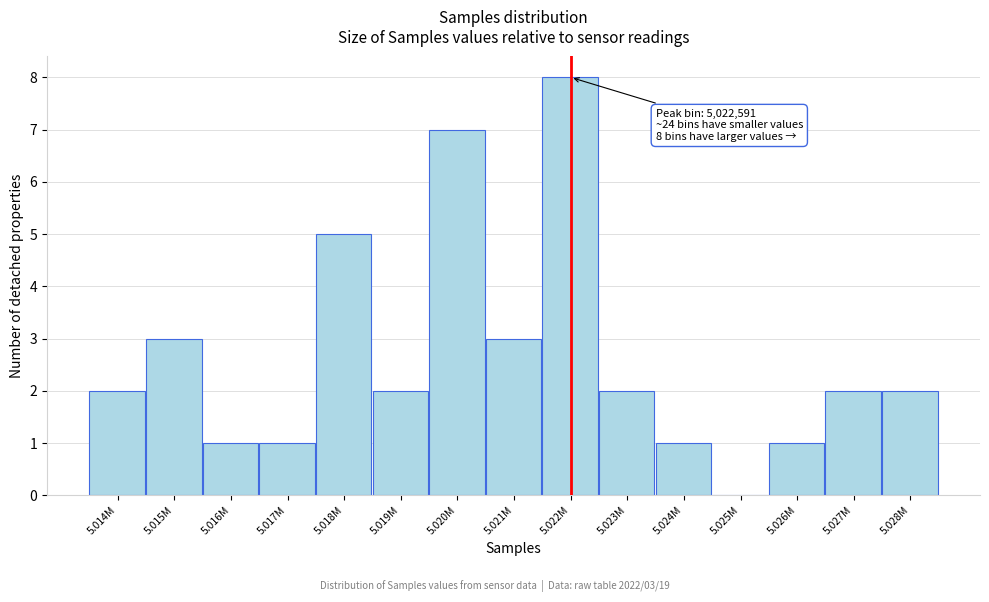

Reading right to left, transcribe all the data shown in this chart.

5.028M=2	5.027M=2	5.026M=1	5.025M=0	5.024M=1	5.023M=2	5.022M=8	5.021M=3	5.020M=7	5.019M=2	5.018M=5	5.017M=1	5.016M=1	5.015M=3	5.014M=2